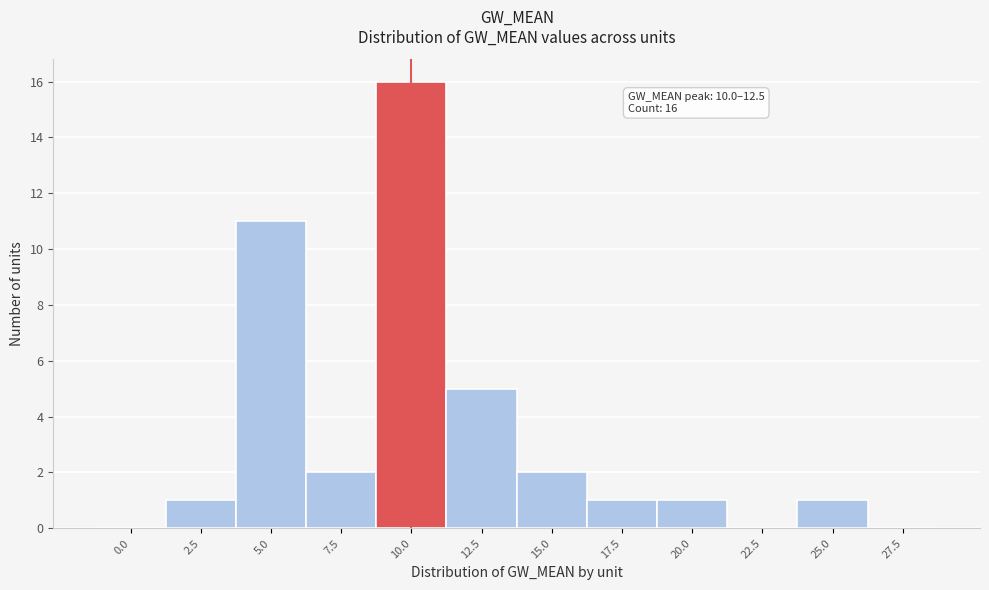

Reading left to right, extract all data points from this chart.

0.0=0	2.5=1	5.0=11	7.5=2	10.0=16	12.5=5	15.0=2	17.5=1	20.0=1	22.5=0	25.0=1	27.5=0